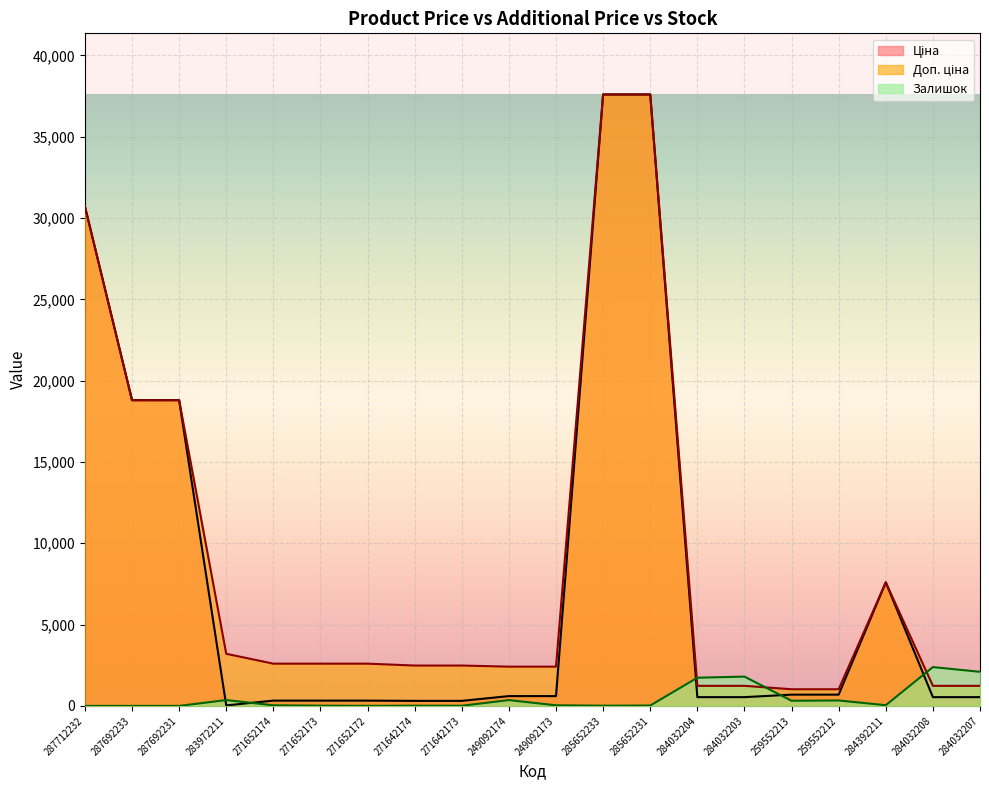

List the labels in order of Доп. ціна value, smallest first.

259552213, 259552212, 284032204, 284032203, 284032208, 284032207, 249092174, 249092173, 271642174, 271642173, 271652174, 271652173, 271652172, 283972211, 284392211, 287692233, 287692231, 287712232, 285652233, 285652231